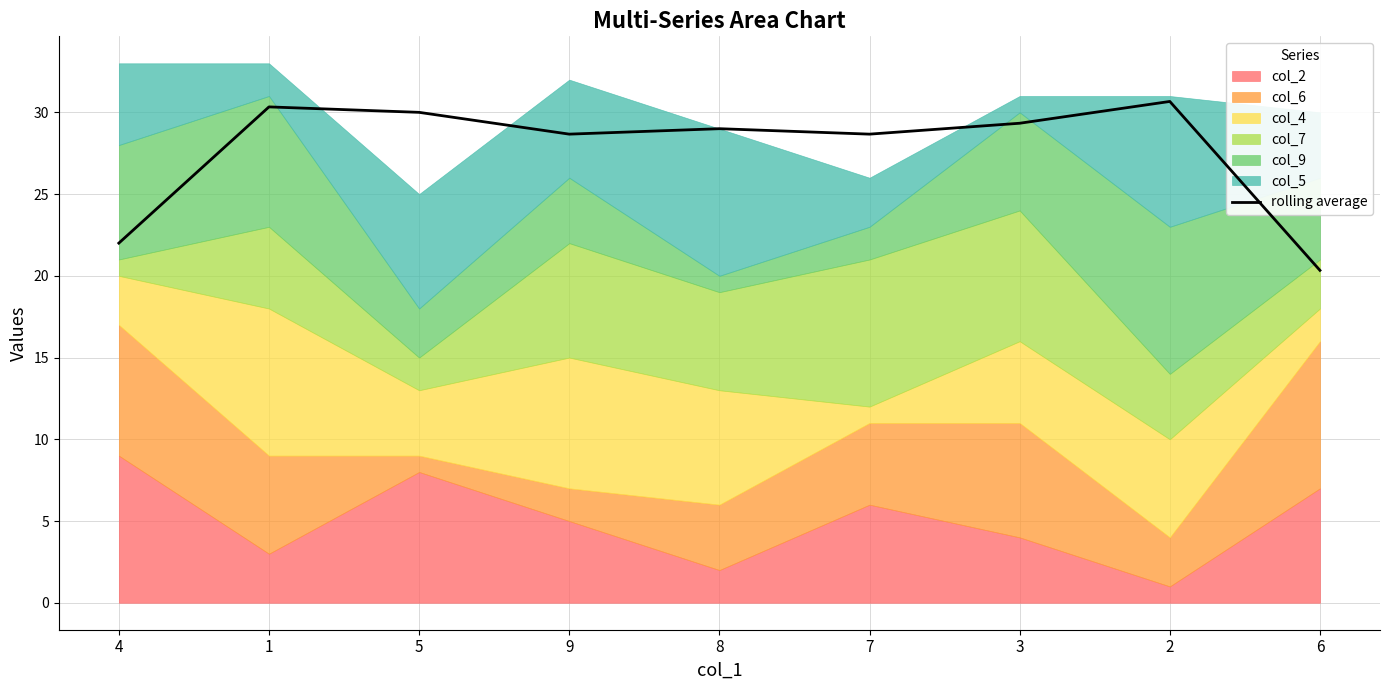

What is the difference between the second highest and minimum values?

10.0